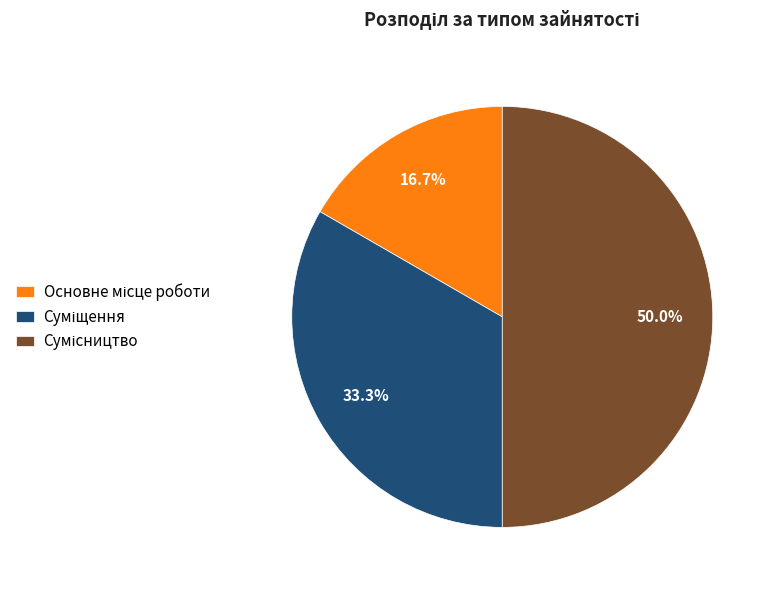

True or false: Суміщення accounts for 41% of the total.

False